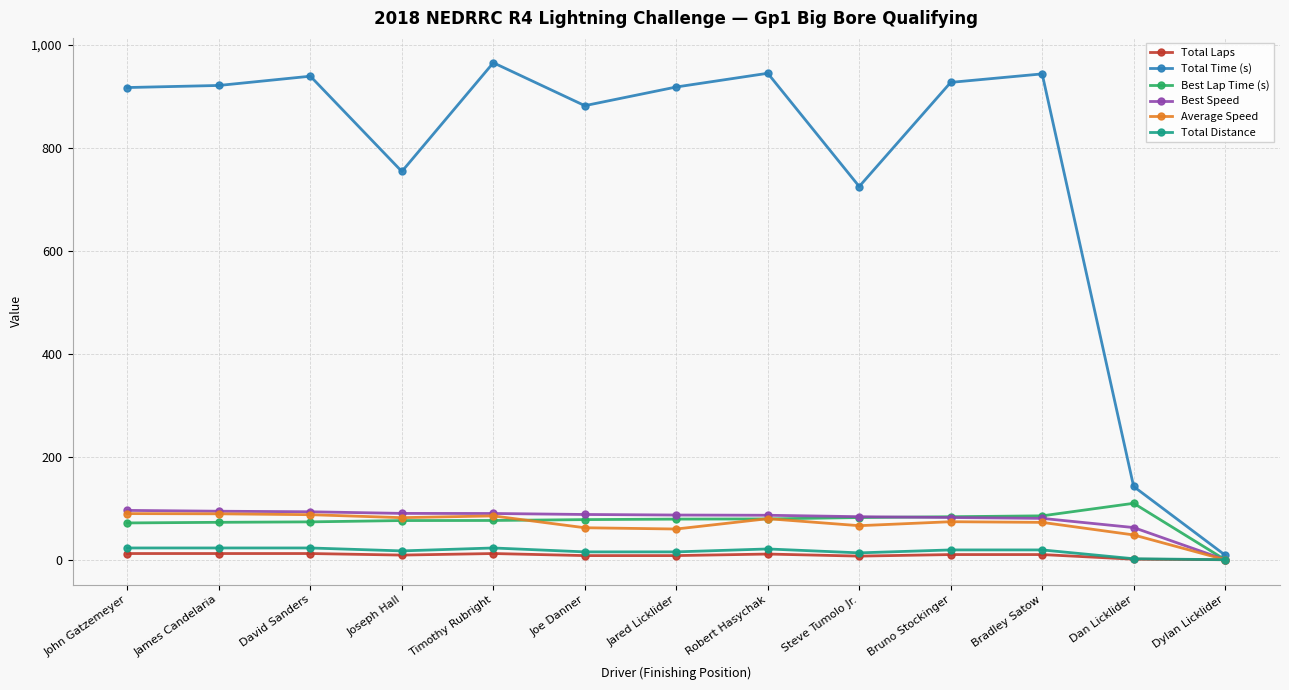

True or false: Total Time (s) and Total Laps cross at least once.

False